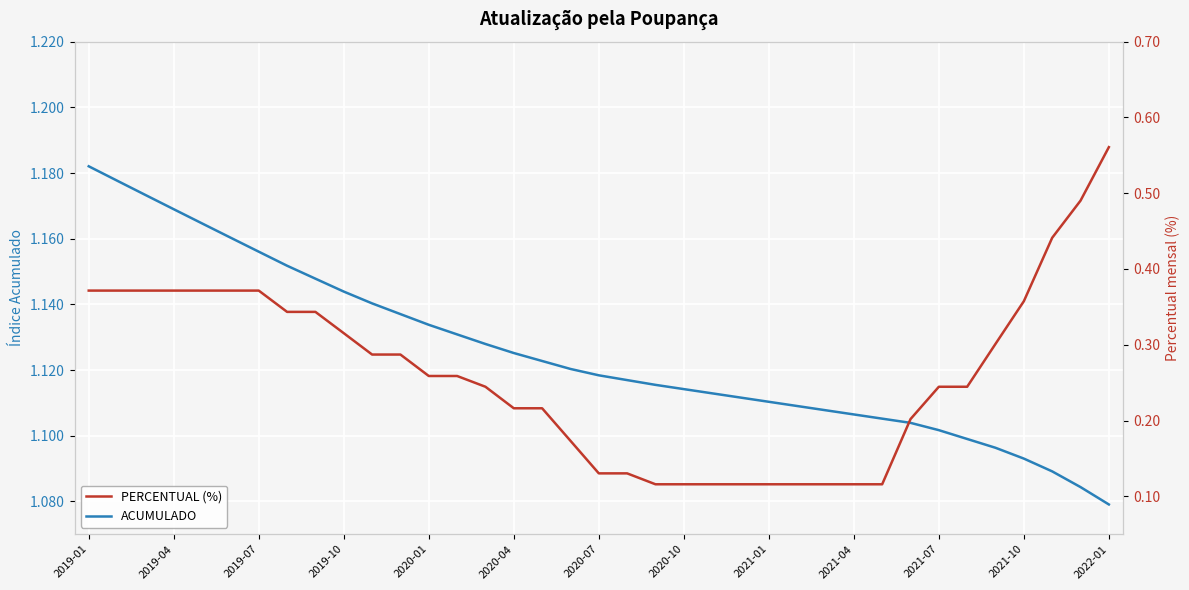

True or false: ACUMULADO has a value of 1.1 at 32.

True